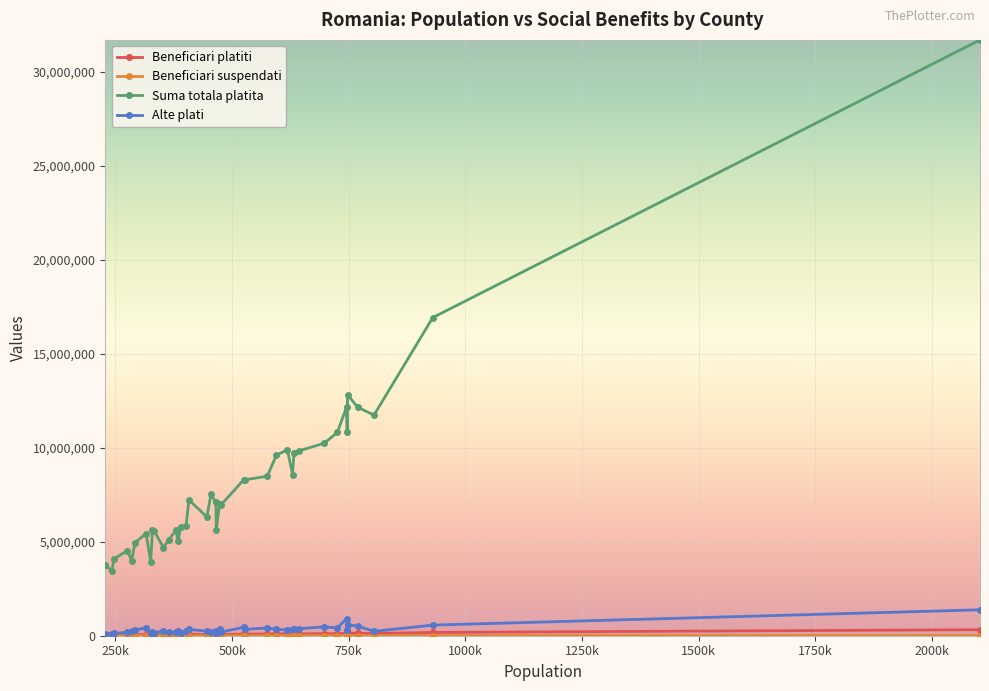

What is the highest value of the Suma totala platita series?

31709508